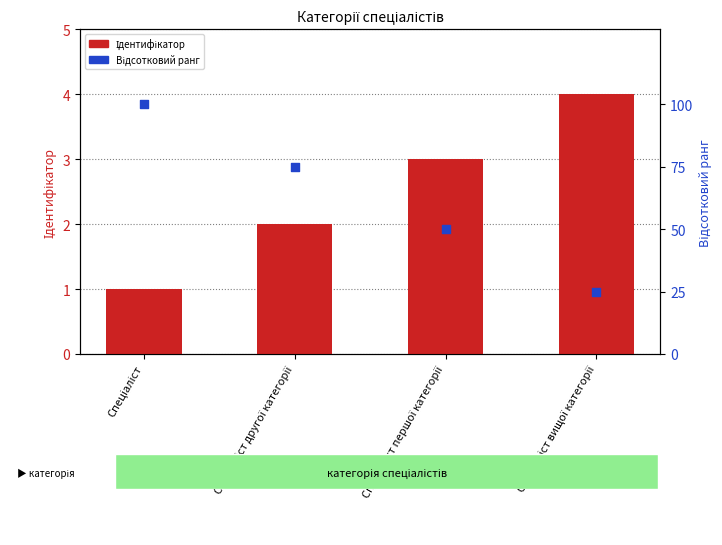

Which series contains the lowest Y value?

Ідентифікатор